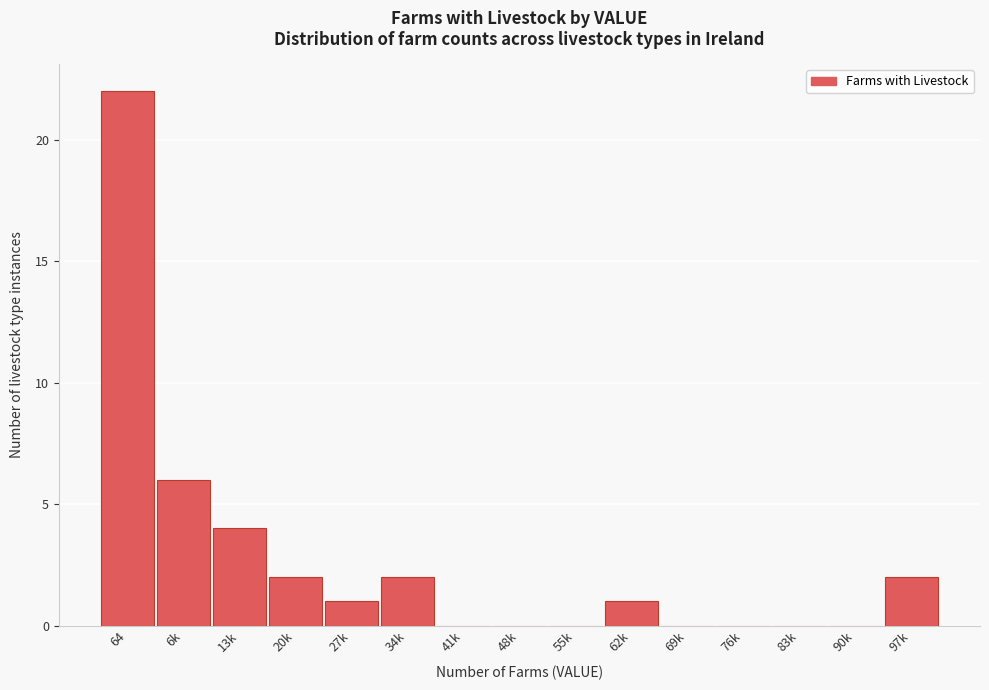

Reading right to left, extract all data points from this chart.

97k=2	90k=0	83k=0	76k=0	69k=0	62k=1	55k=0	48k=0	41k=0	34k=2	27k=1	20k=2	13k=4	6k=6	64=22